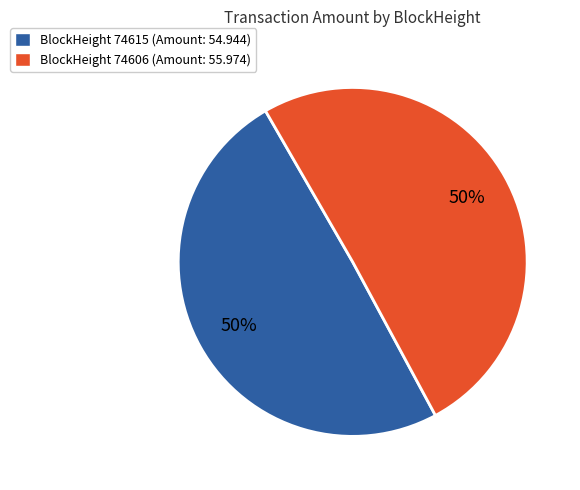

To the nearest percent, what is the combined percentage of BlockHeight 74606 (Amount: 55.974) and BlockHeight 74615 (Amount: 54.944)?

100%